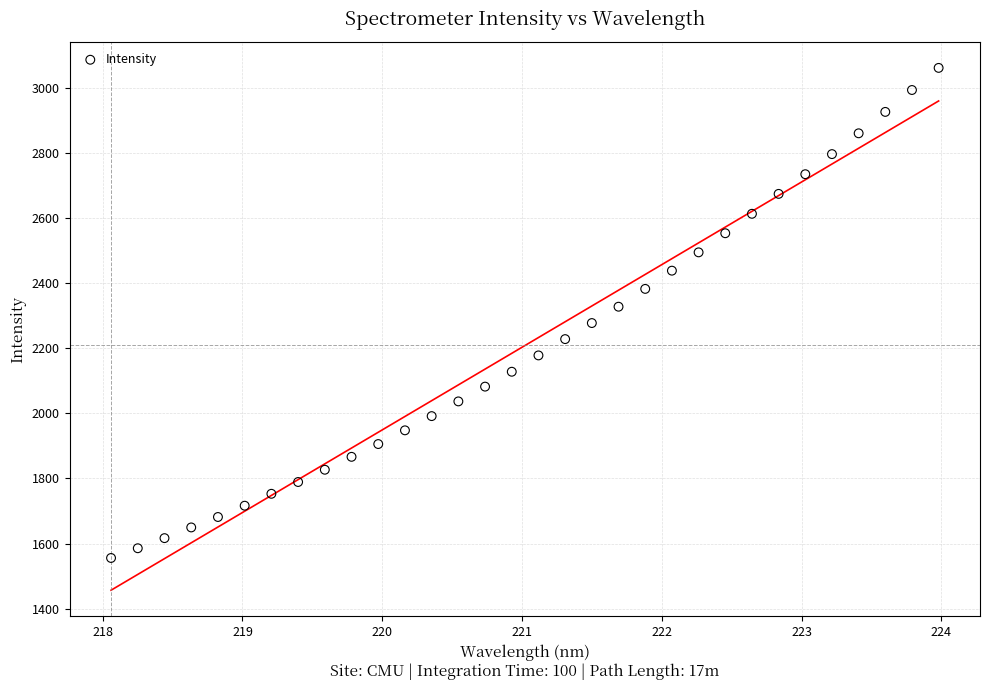

What is the range of Y values (max minus min)?

1505.4